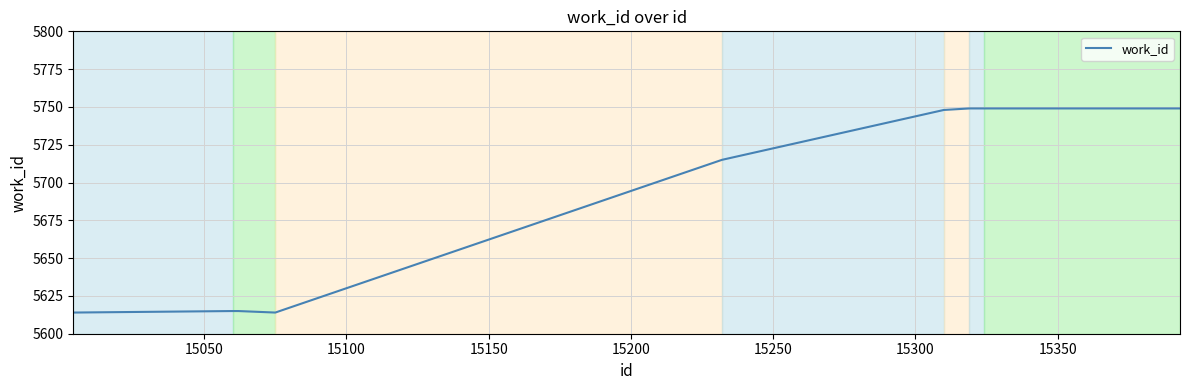

What is the smallest value displayed?

5614